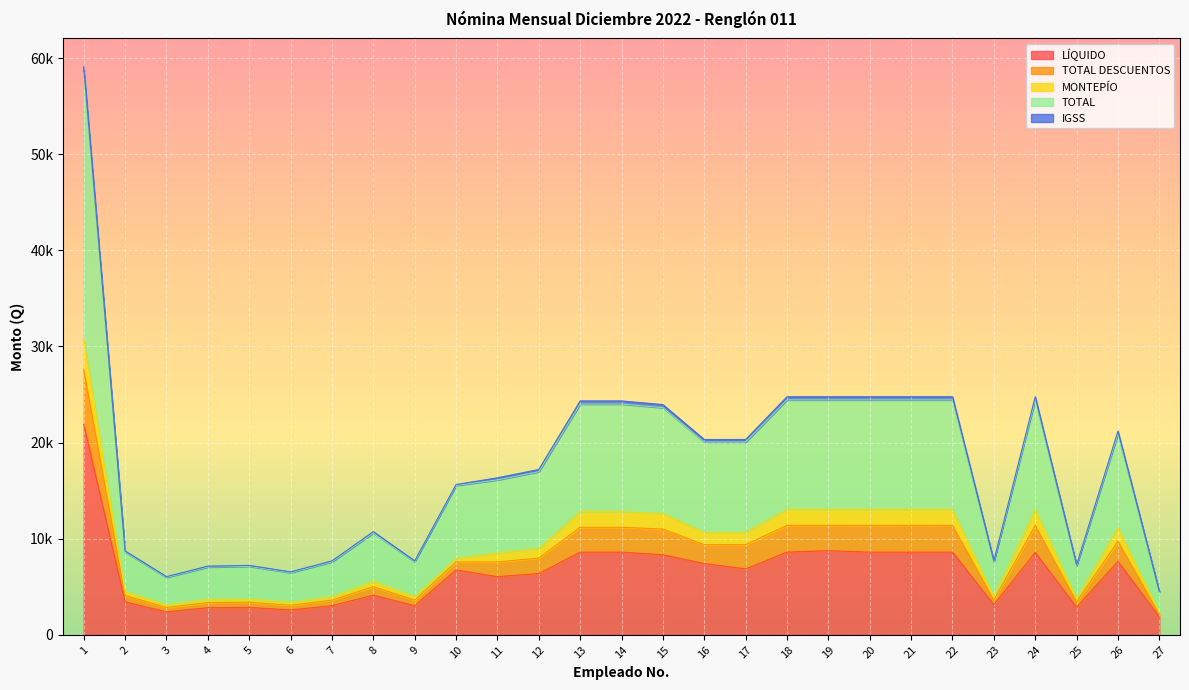

What are all the series names shown in the legend?

LÍQUIDO, TOTAL DESCUENTOS, MONTEPÍO, TOTAL, IGSS